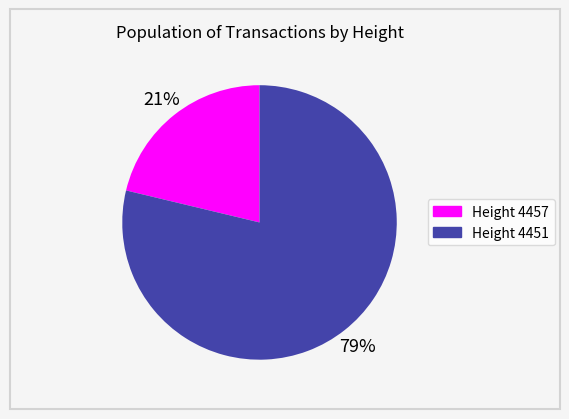

To the nearest percent, what is the average slice percentage?

50%